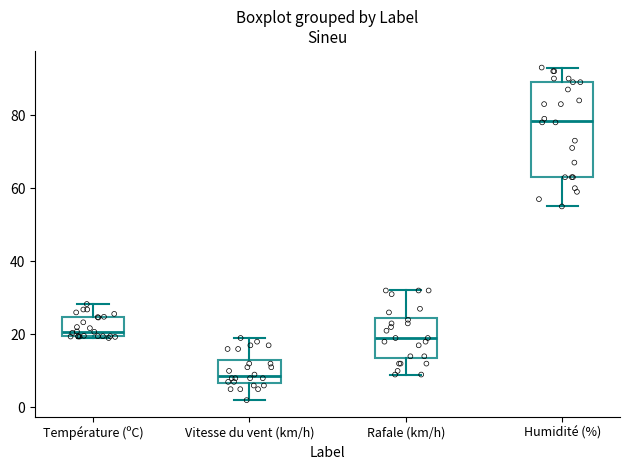

Comparing the boxes themselves (not the whiskers), which one is the tallest?

Humidité (%)